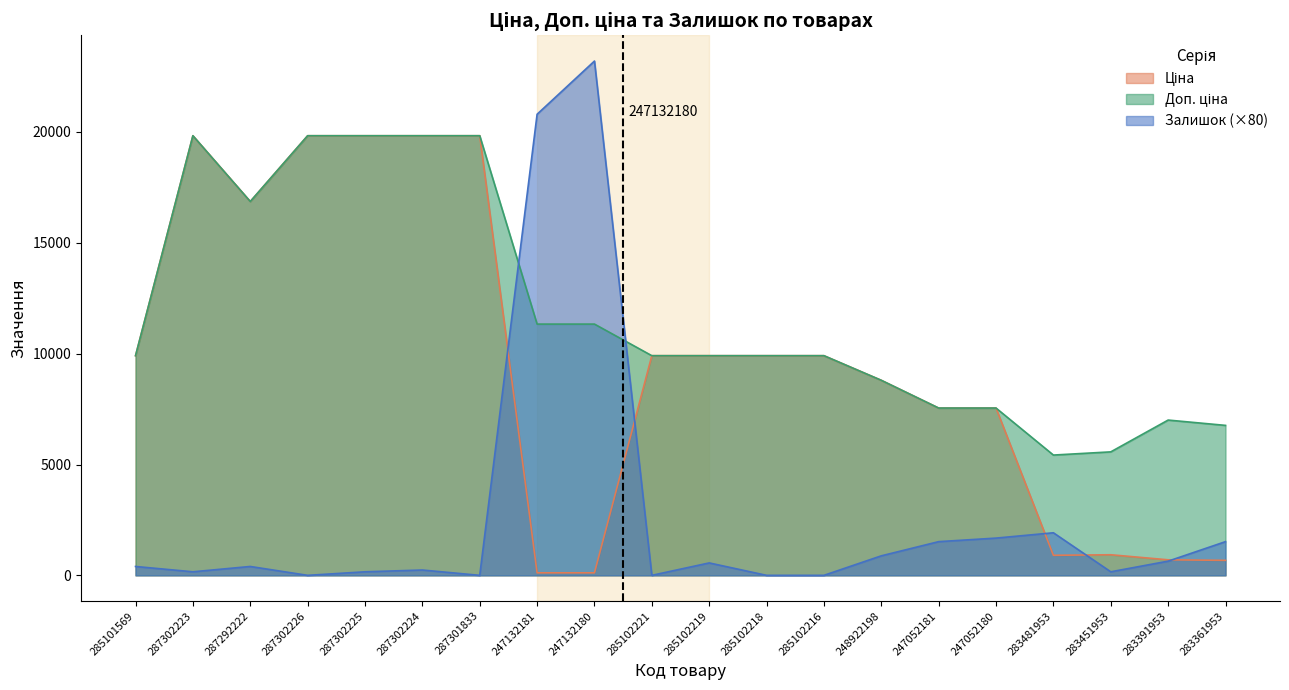

The Доп. ціна series shows 2745.2 at 285102221. True or false?

False